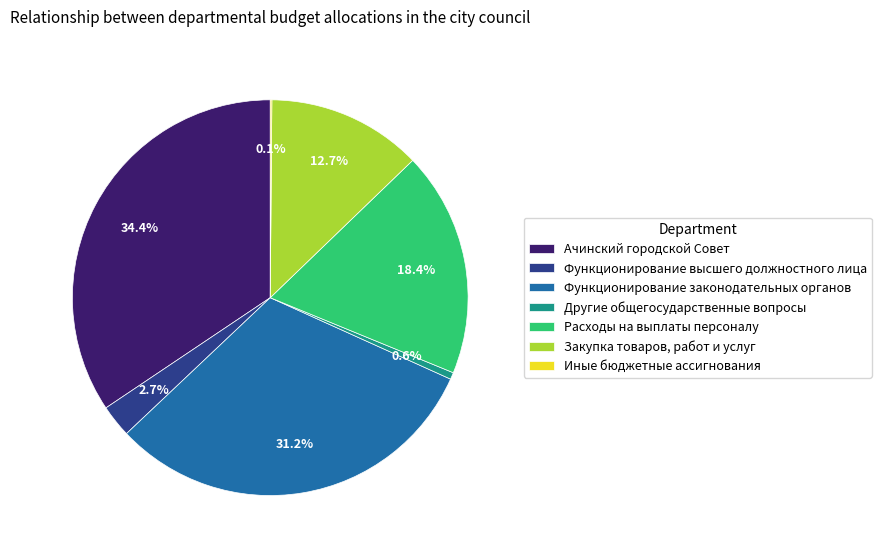

Which has a higher value, Расходы на выплаты персоналу or Ачинский городской Совет?

Ачинский городской Совет